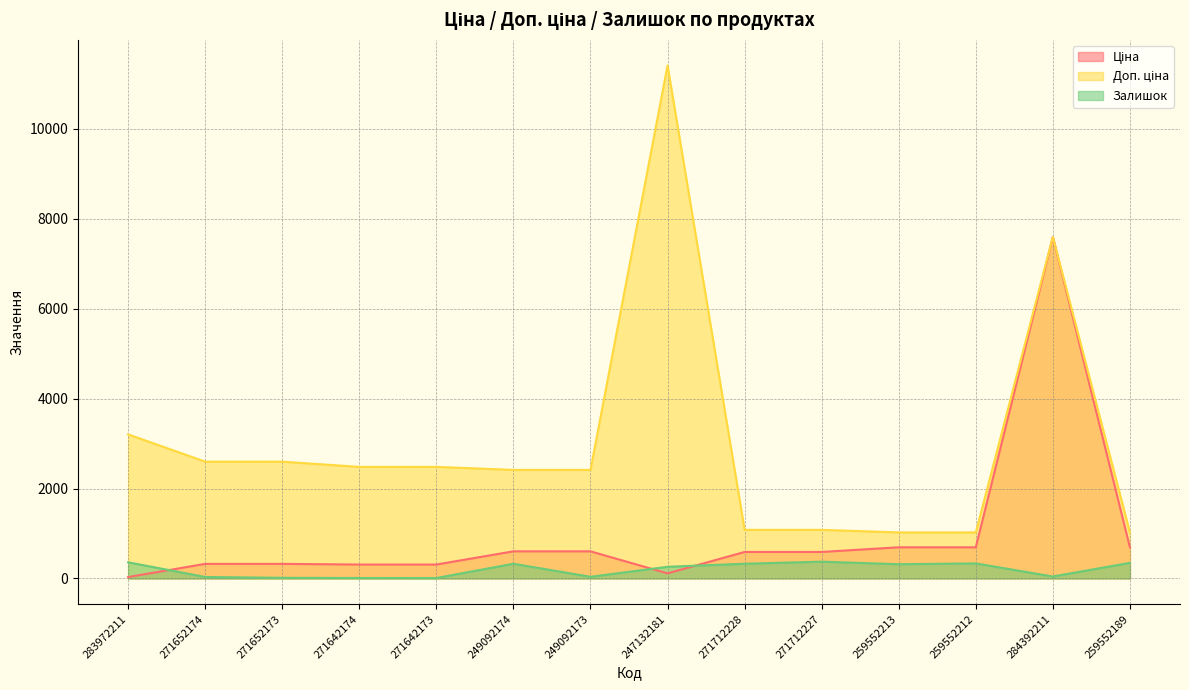

What is the average value of the Ціна series?

962.9